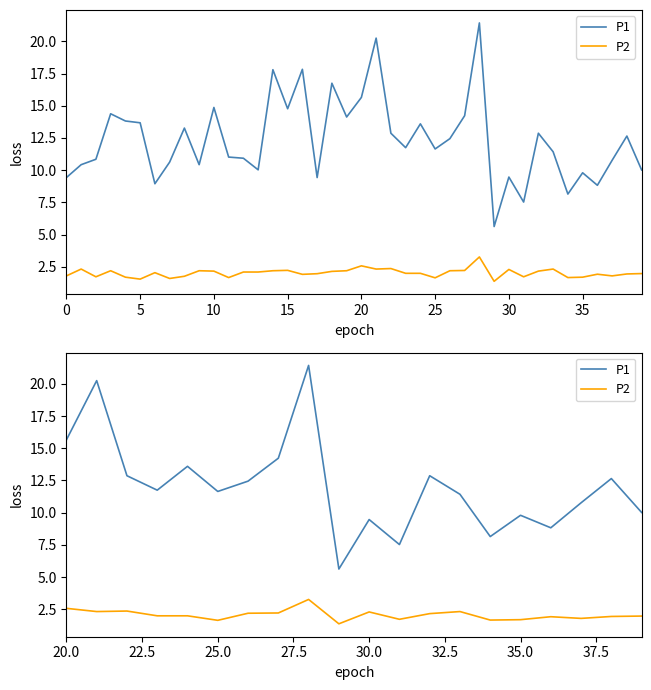

At how many categories does at least one series exceed 11?

12